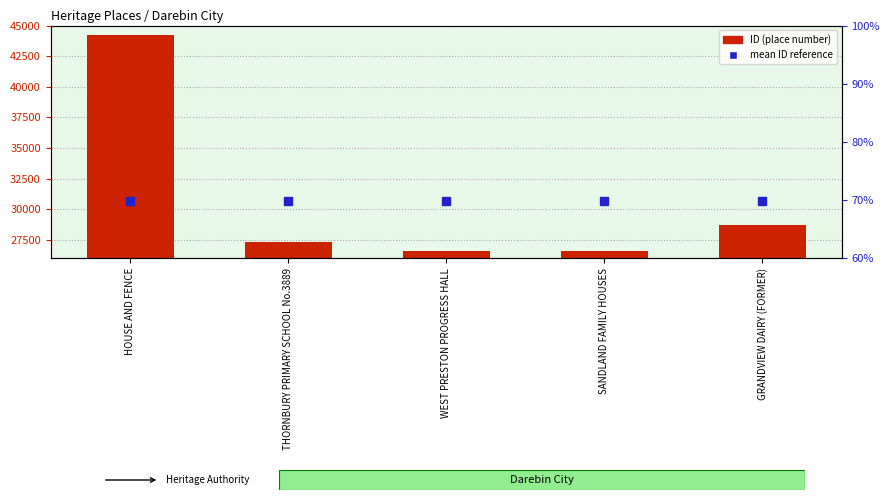

What is the maximum value shown in the chart?

44213.0